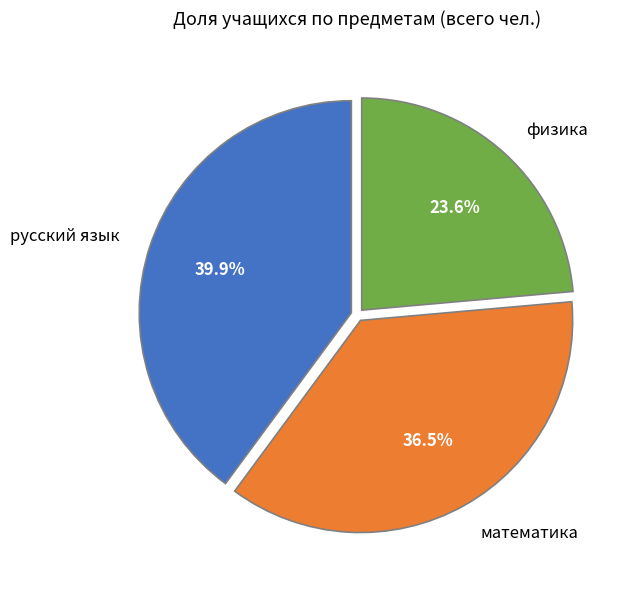

Is there any slice that represents more than half of the pie?

No